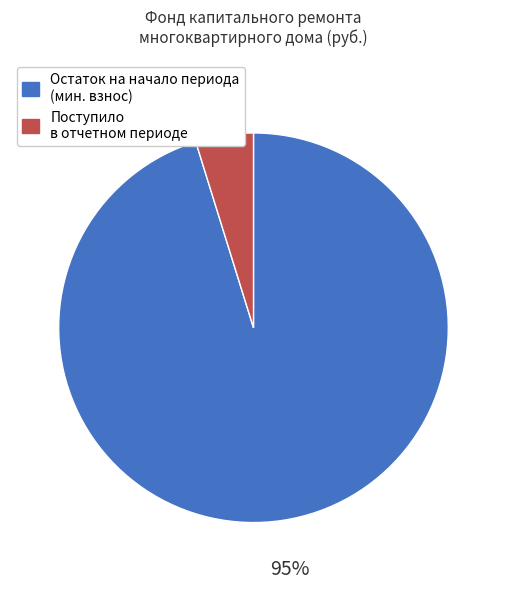

To the nearest percent, what portion does Остаток на начало периода (мин. взнос) represent?

95%